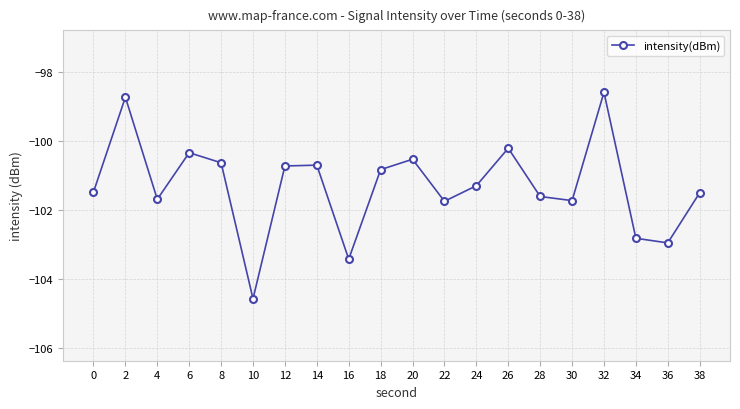

Between 30 and 8, which is larger?

8